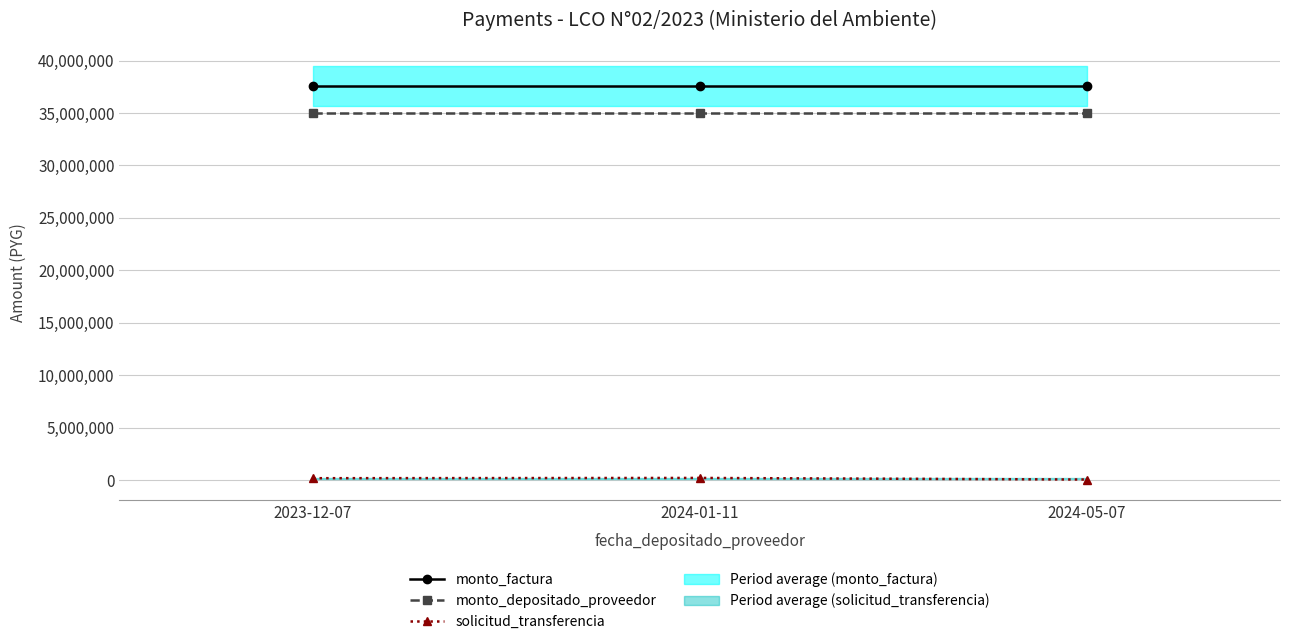

What is the maximum value shown in the chart?

37575000